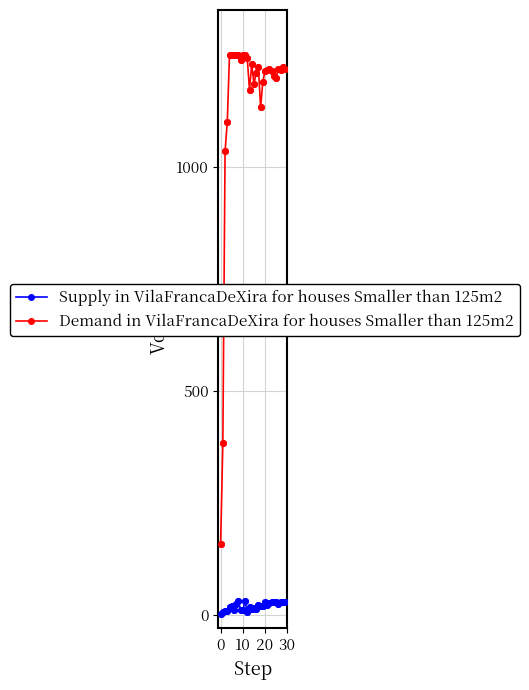

What are all the series names shown in the legend?

Supply in VilaFrancaDeXira for houses Smaller than 125m2, Demand in VilaFrancaDeXira for houses Smaller than 125m2